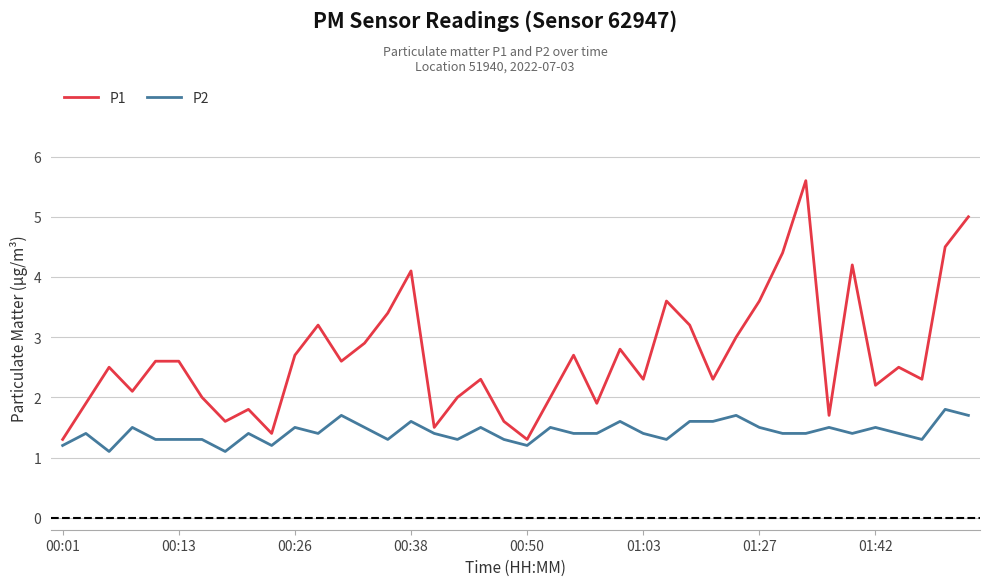

List the series in order of their peak value, highest first.

P1, P2